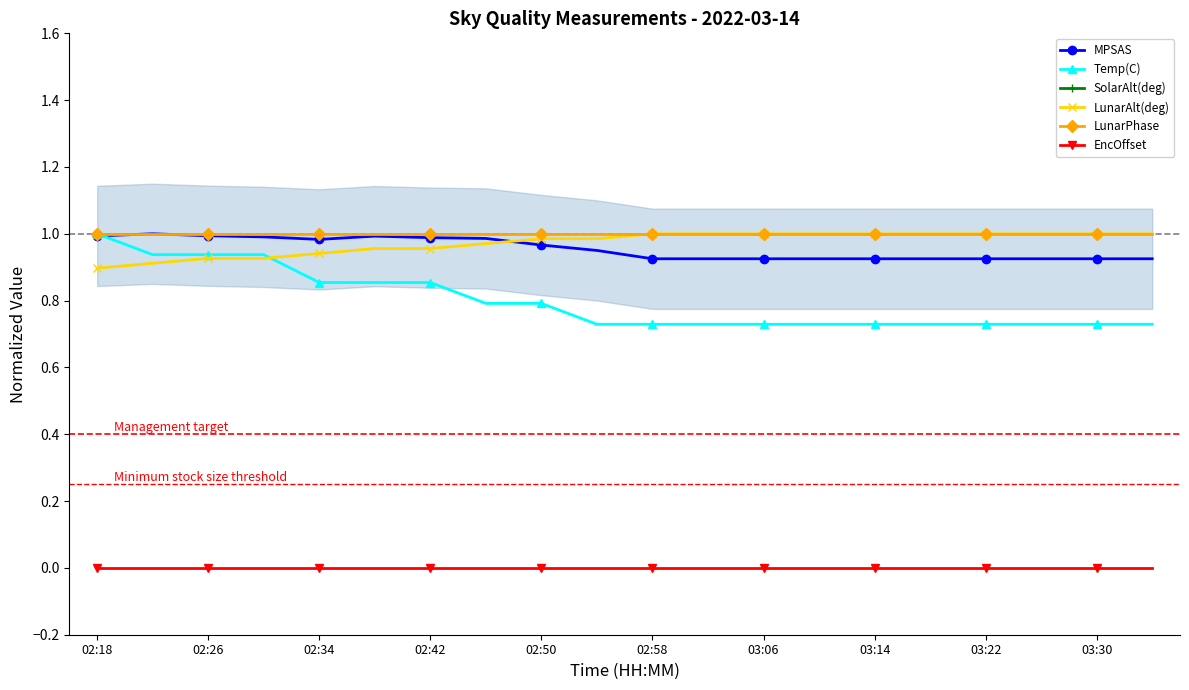

At which label does Temp(C) reach its peak?

02:18